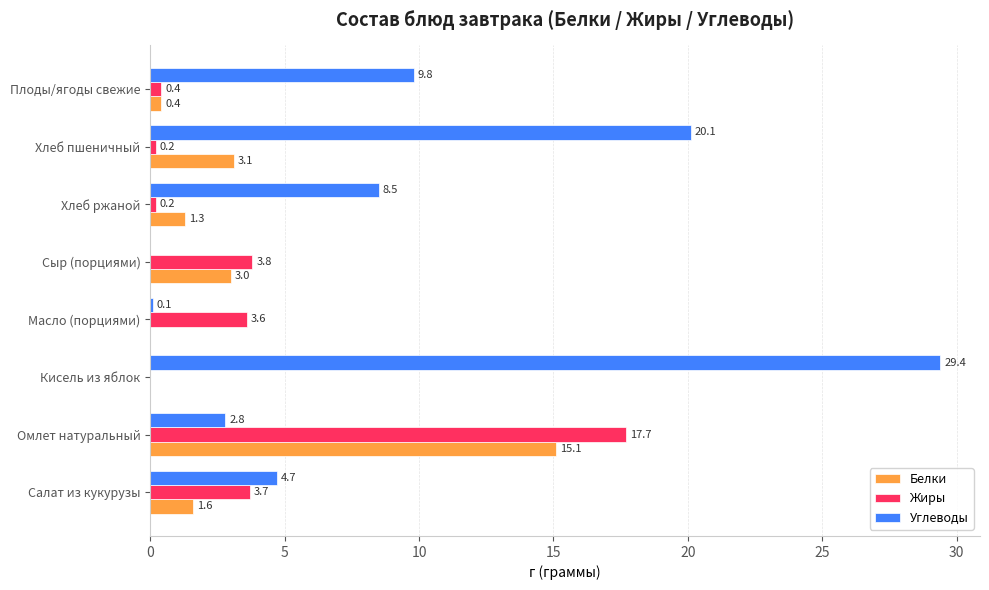

What is the average value of the Белки series?

3.1